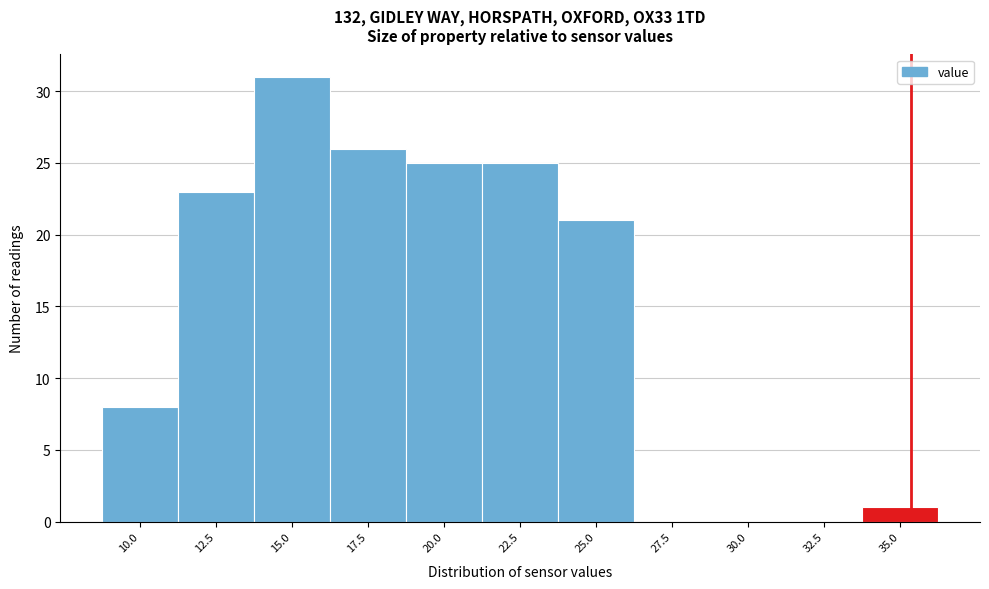

Reading right to left, what are all the values shown in this chart?

35.0=1	32.5=0	30.0=0	27.5=0	25.0=21	22.5=25	20.0=25	17.5=26	15.0=31	12.5=23	10.0=8